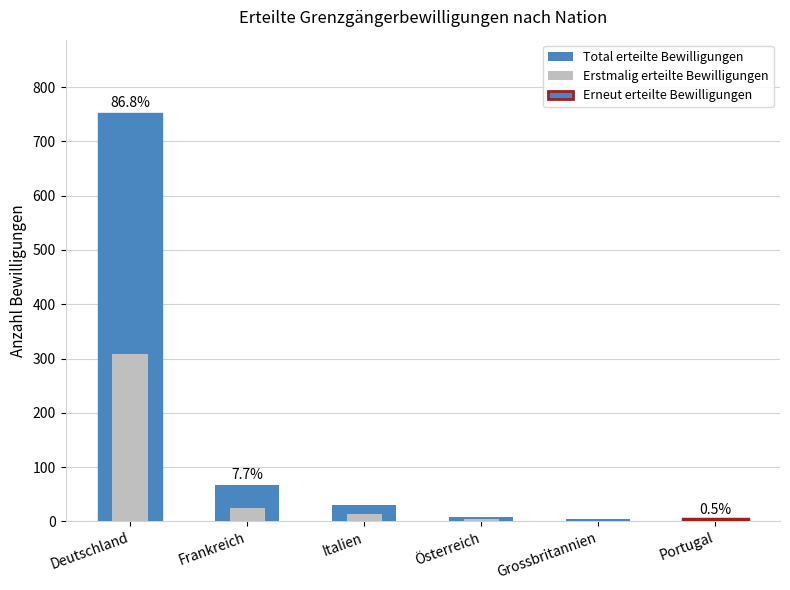

Which series changed the most between Deutschland and Österreich?

Total erteilte Bewilligungen